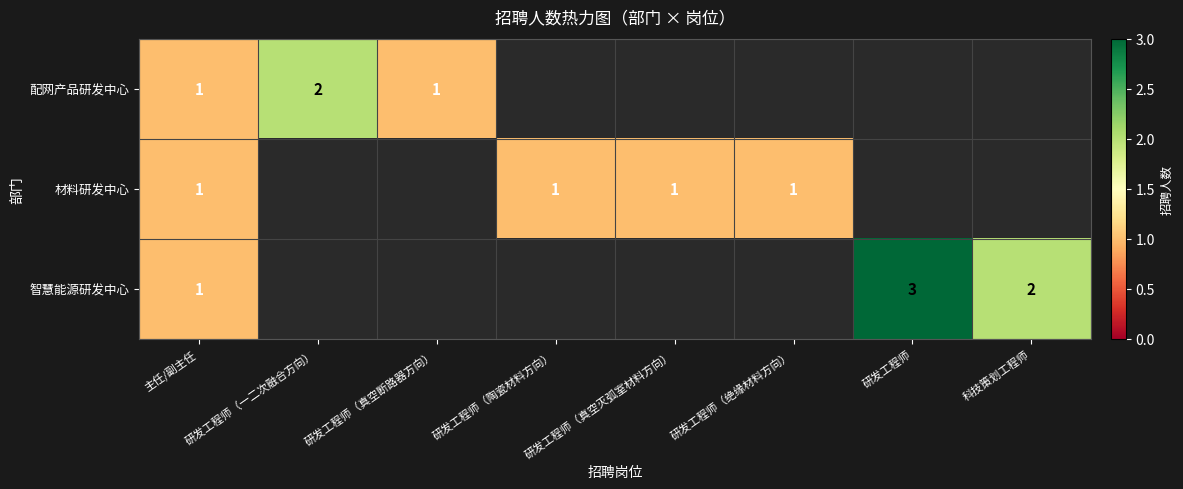

The value of 配网产品研发中心 at 研发工程师（一二次融合方向） is 2. True or false?

True